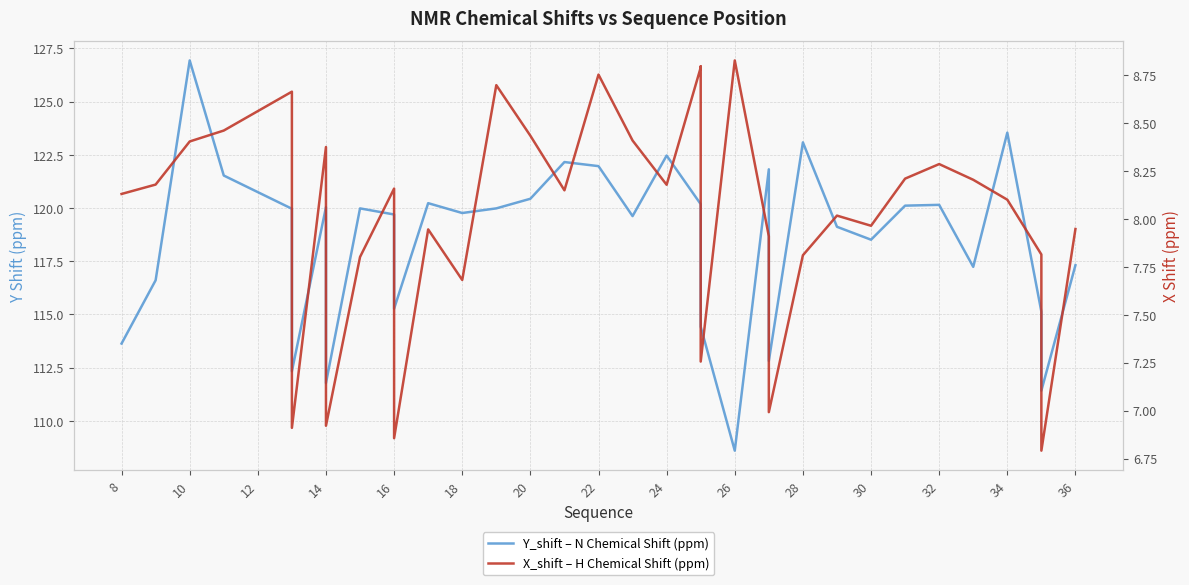

Does the chart display data point markers on the line(s)?

No